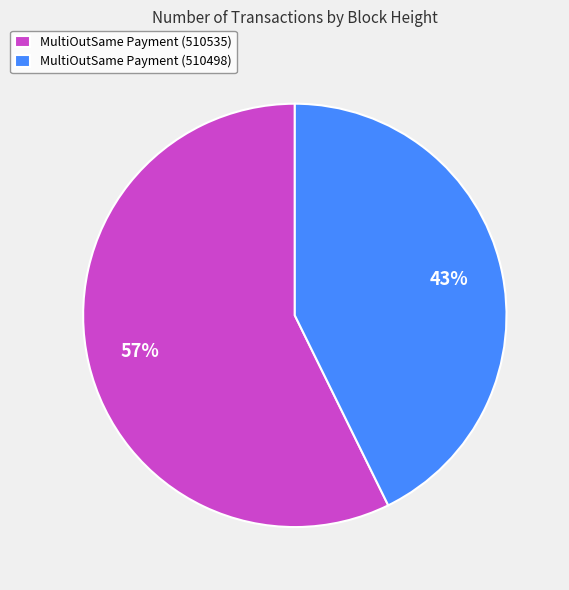

To the nearest percent, what portion does MultiOutSame Payment (510535) represent?

57%